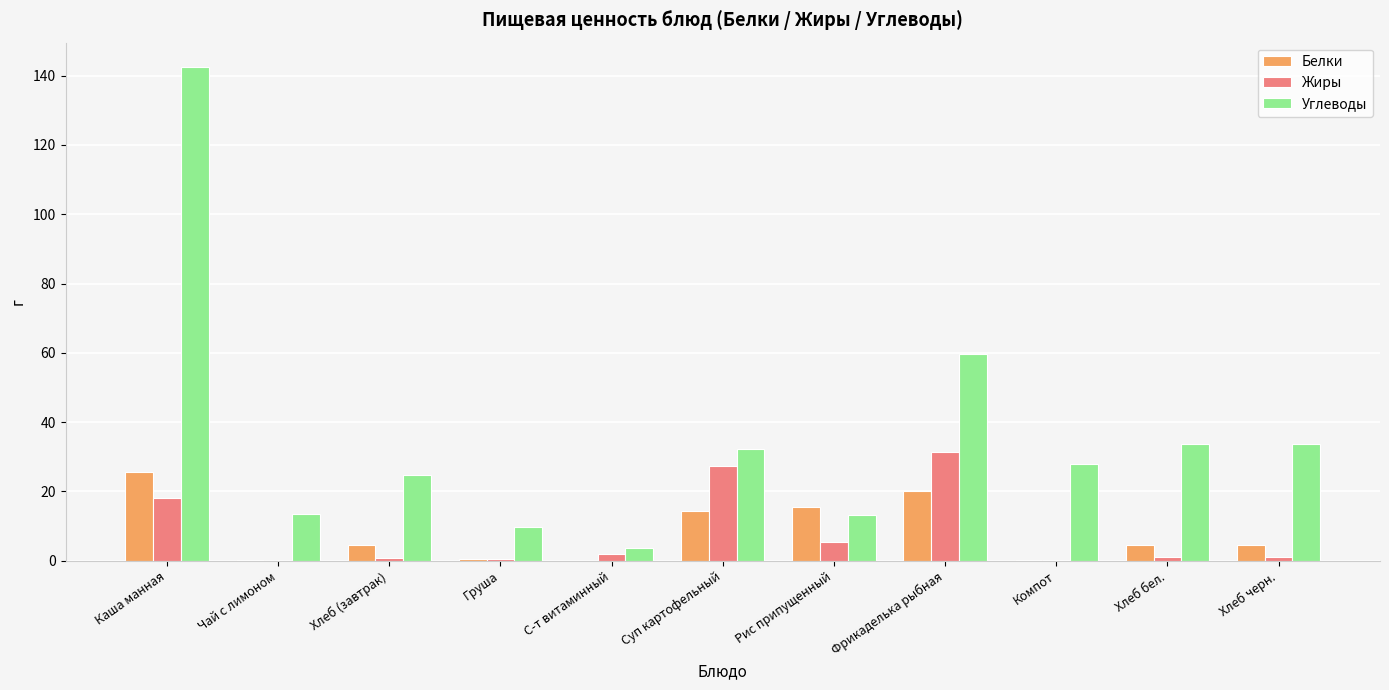

What is the average value of the Белки series?

8.2